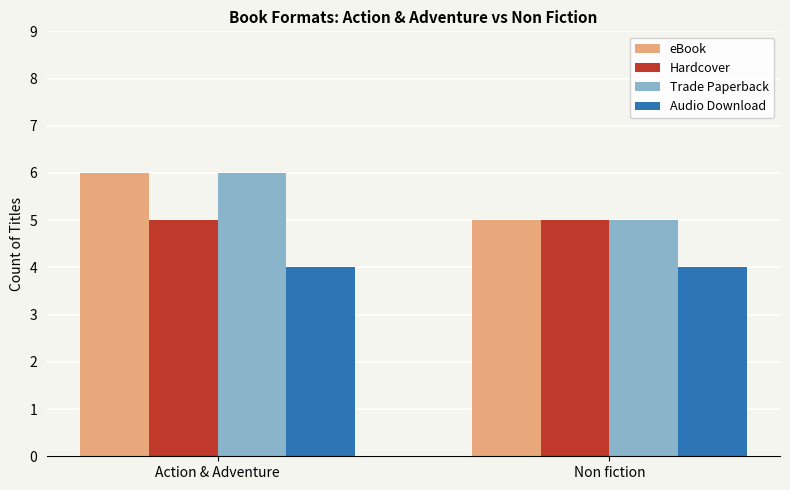

What is the difference between the eBook values at Non fiction and Action & Adventure?

1